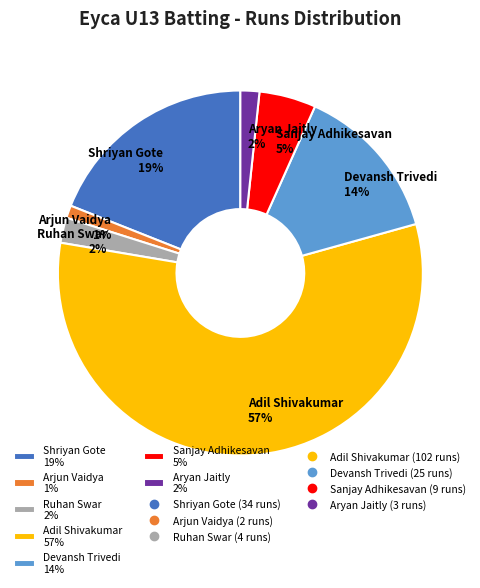

Is it true that Arjun Vaidya 1% is 11% of the pie?

False